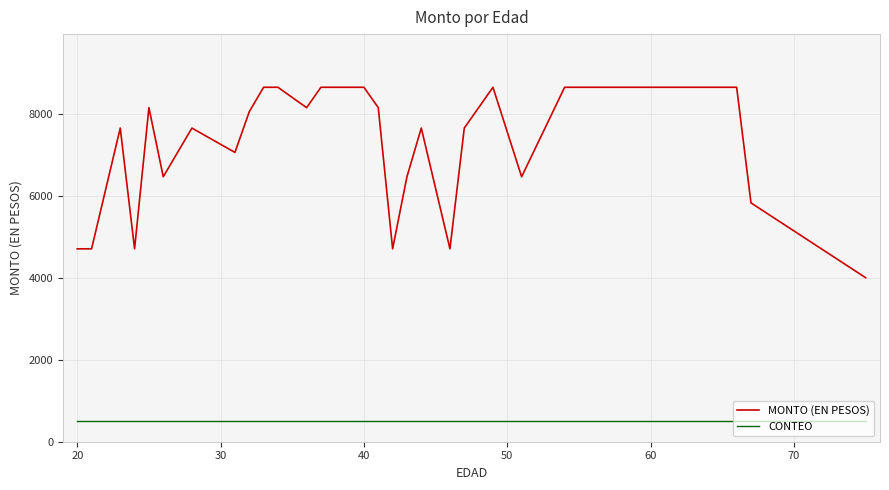

What is the maximum value for CONTEO?

500.0